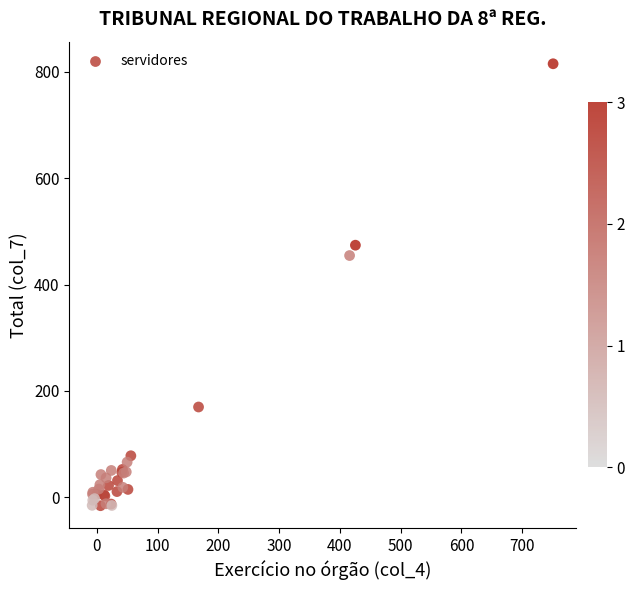

What Y value in the scatter plot is closest to 399?

454.7